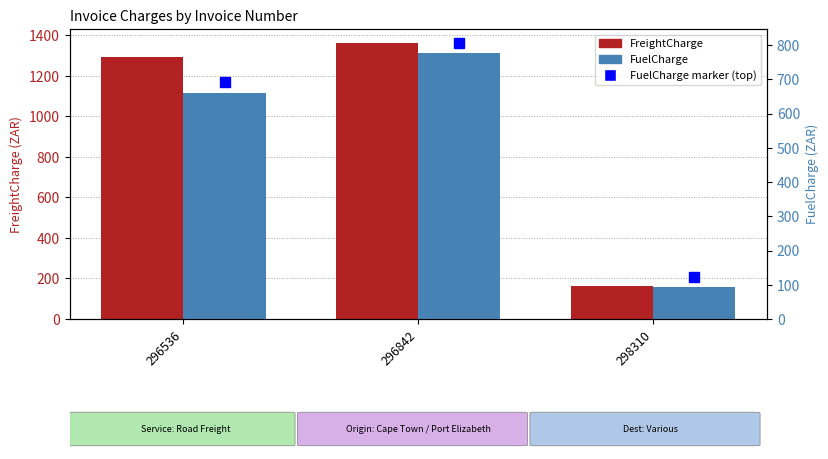

Which has a higher value, 296536 or 298310?

296536